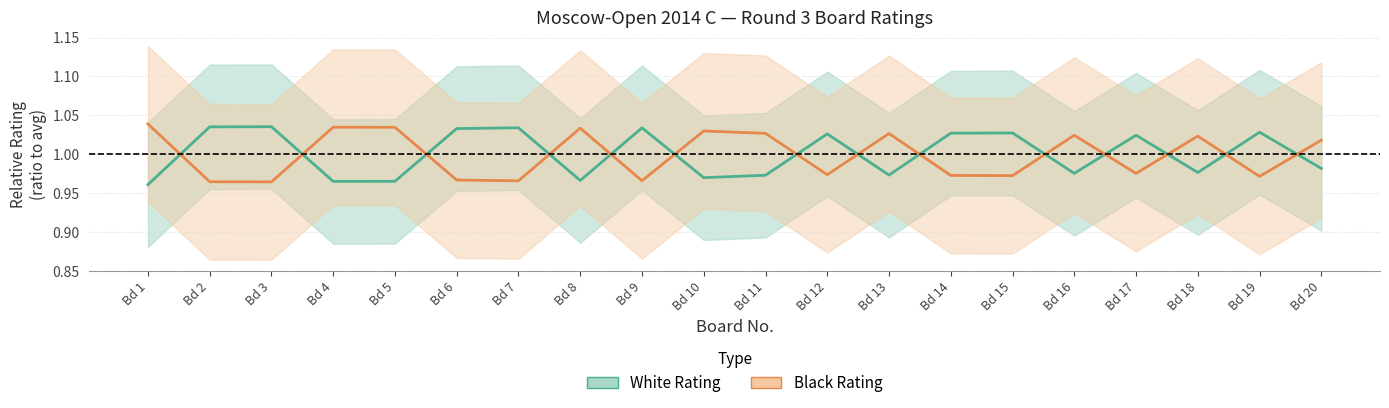

True or false: White Rating centre and Black Rating centre intersect in this chart.

True